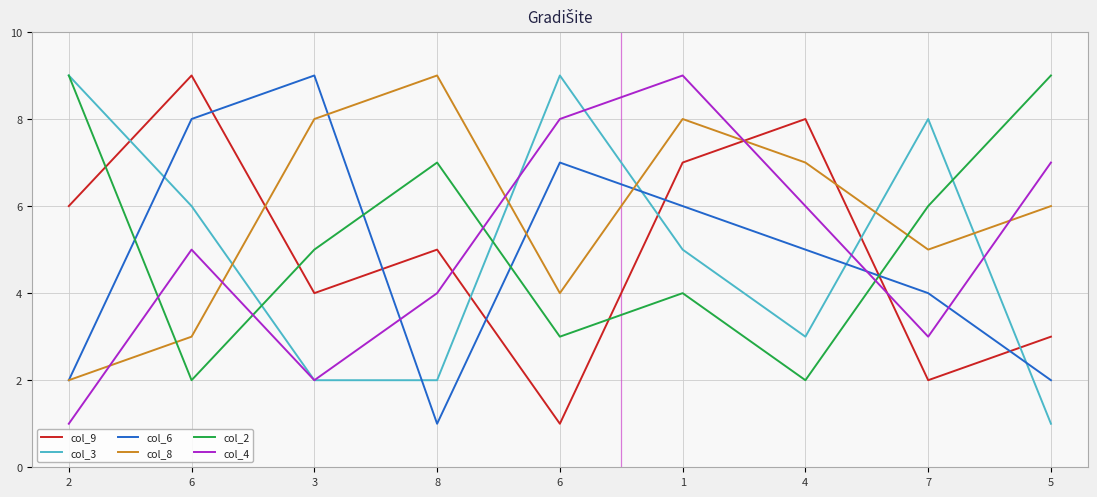

At which label does col_9 first exceed 5?

2